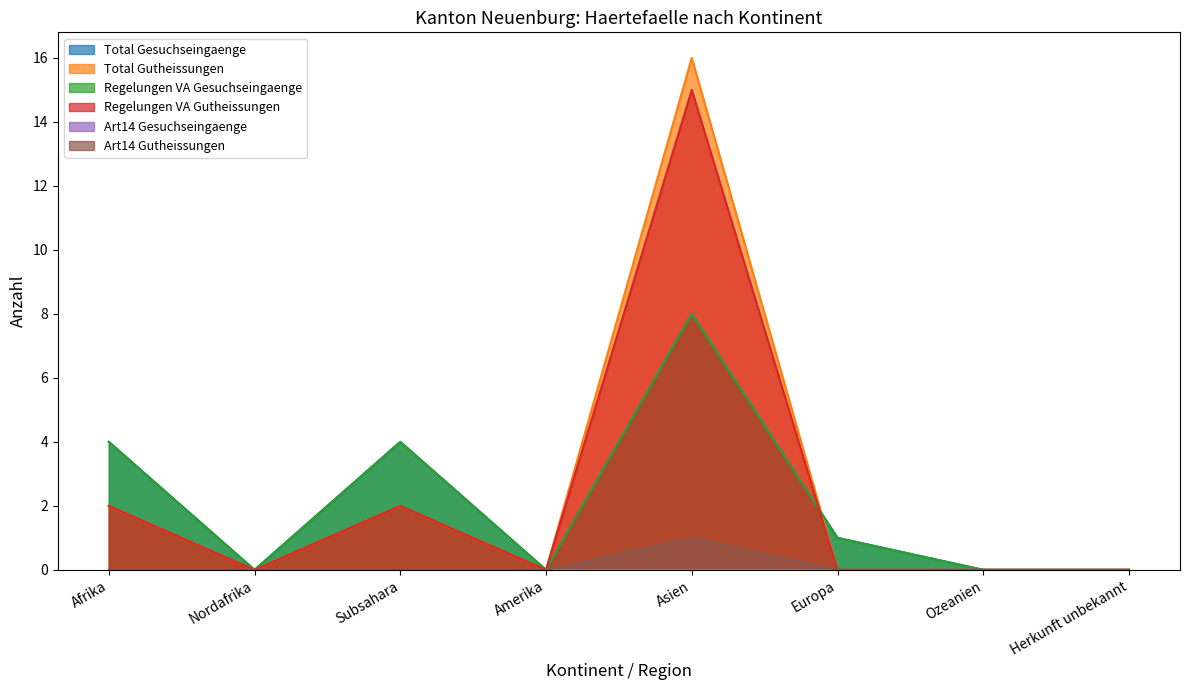

True or false: Total Gesuchseingaenge has a value of 5 at Nordafrika.

False